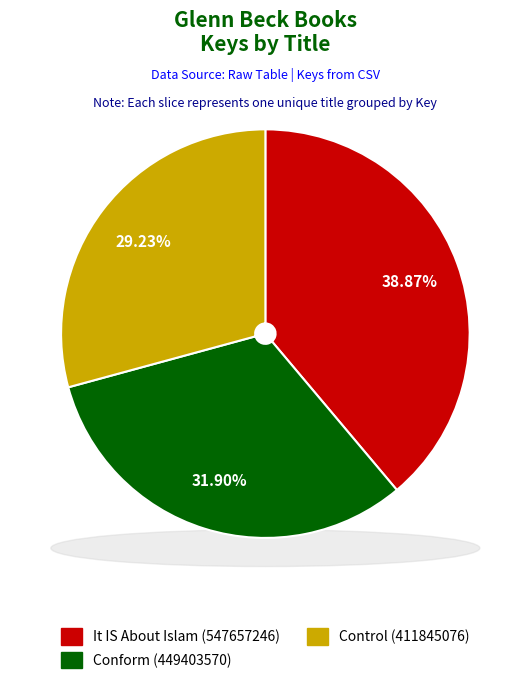

To the nearest percent, what is the average slice percentage?

33%